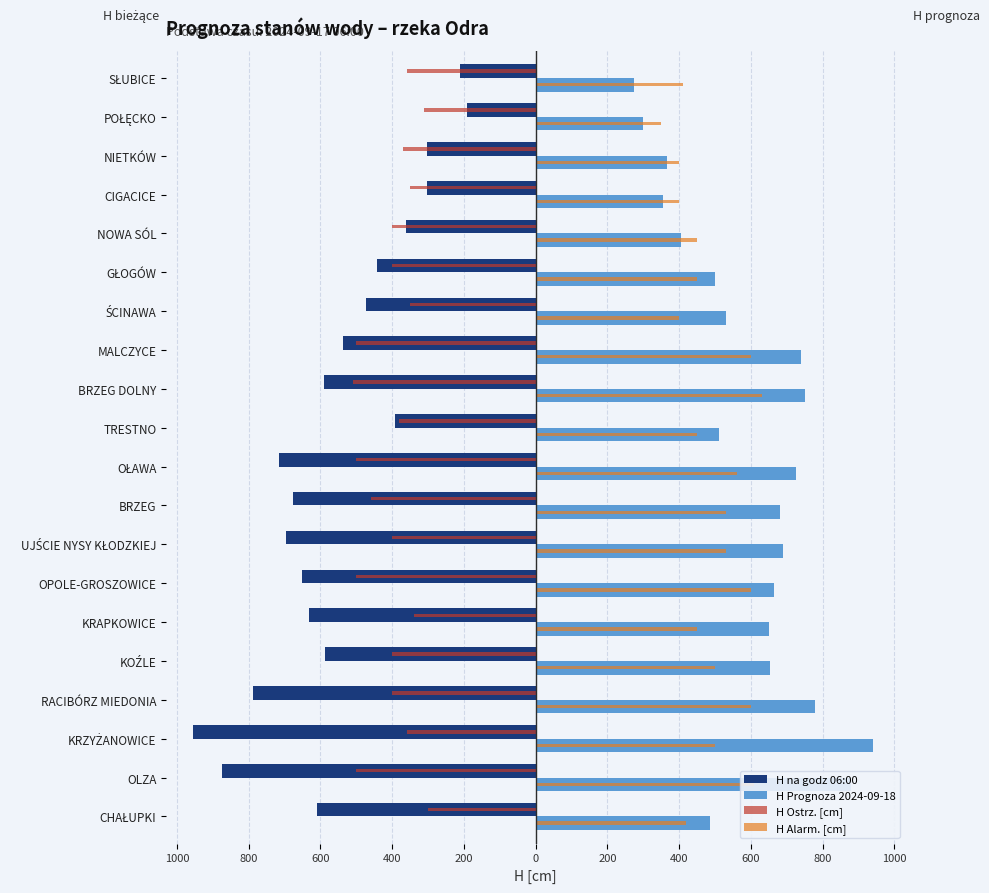

Reading left to right, extract all data points from this chart.

H na godz 06:00: -609	-875	-954	-789	-586	-632	-652	-695	-677	-716	-392	-591	-538	-474	-441	-361	-302	-302	-192	-211
H Prognoza 2024-09-18: 485	880	940	780	653	650	665	690	680	725	510	750	740	530	499	405	355	365	300	275
H Ostrz. [cm]: -300	-500	-360	-400	-400	-340	-500	-400	-460	-500	-380	-510	-500	-350	-400	-400	-350	-370	-310	-360
H Alarm. [cm]: 420	610	500	600	500	450	600	530	530	560	450	630	600	400	450	450	400	400	350	410